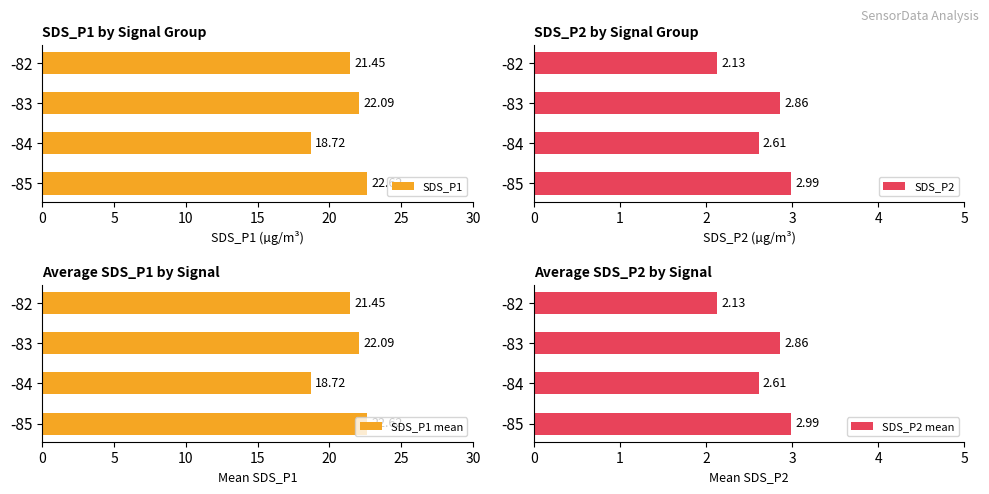

How many distinct data groups are displayed?

4